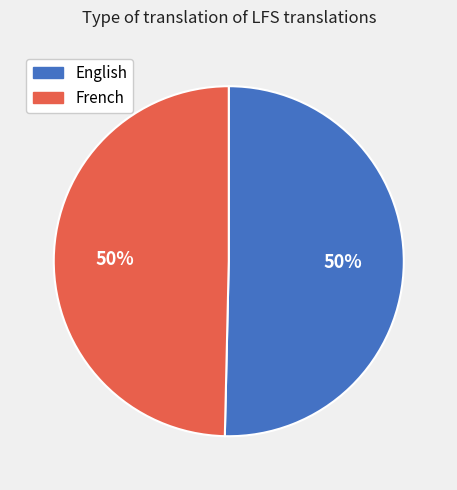

What is the ratio of the value at French to the value at English?

1.0